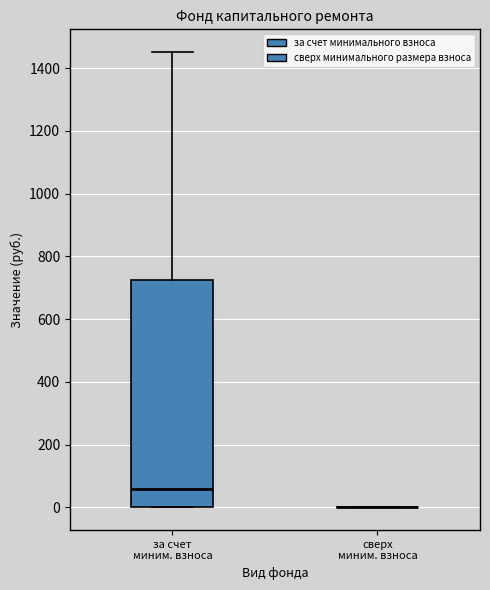

Where does the median line of the box for за счет миним. взноса sit on the y-axis? The values are not printed on the chart, so give them approximately, as read against the axis.

60